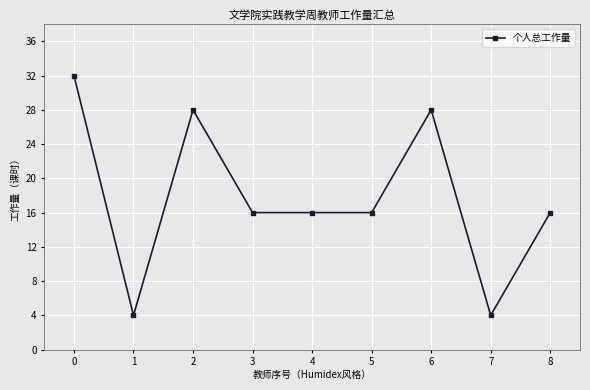

What is the difference between the maximum and minimum values?

28